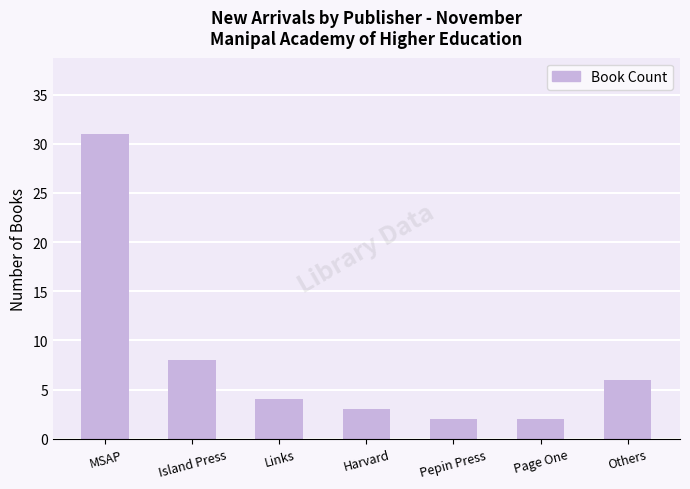

Where does the data first go above 4?

MSAP